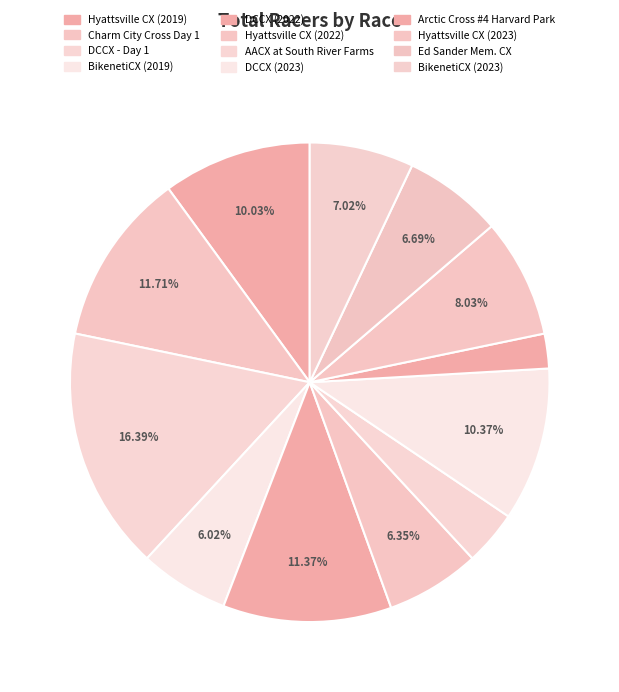

Count the number of slices in the pie.

12